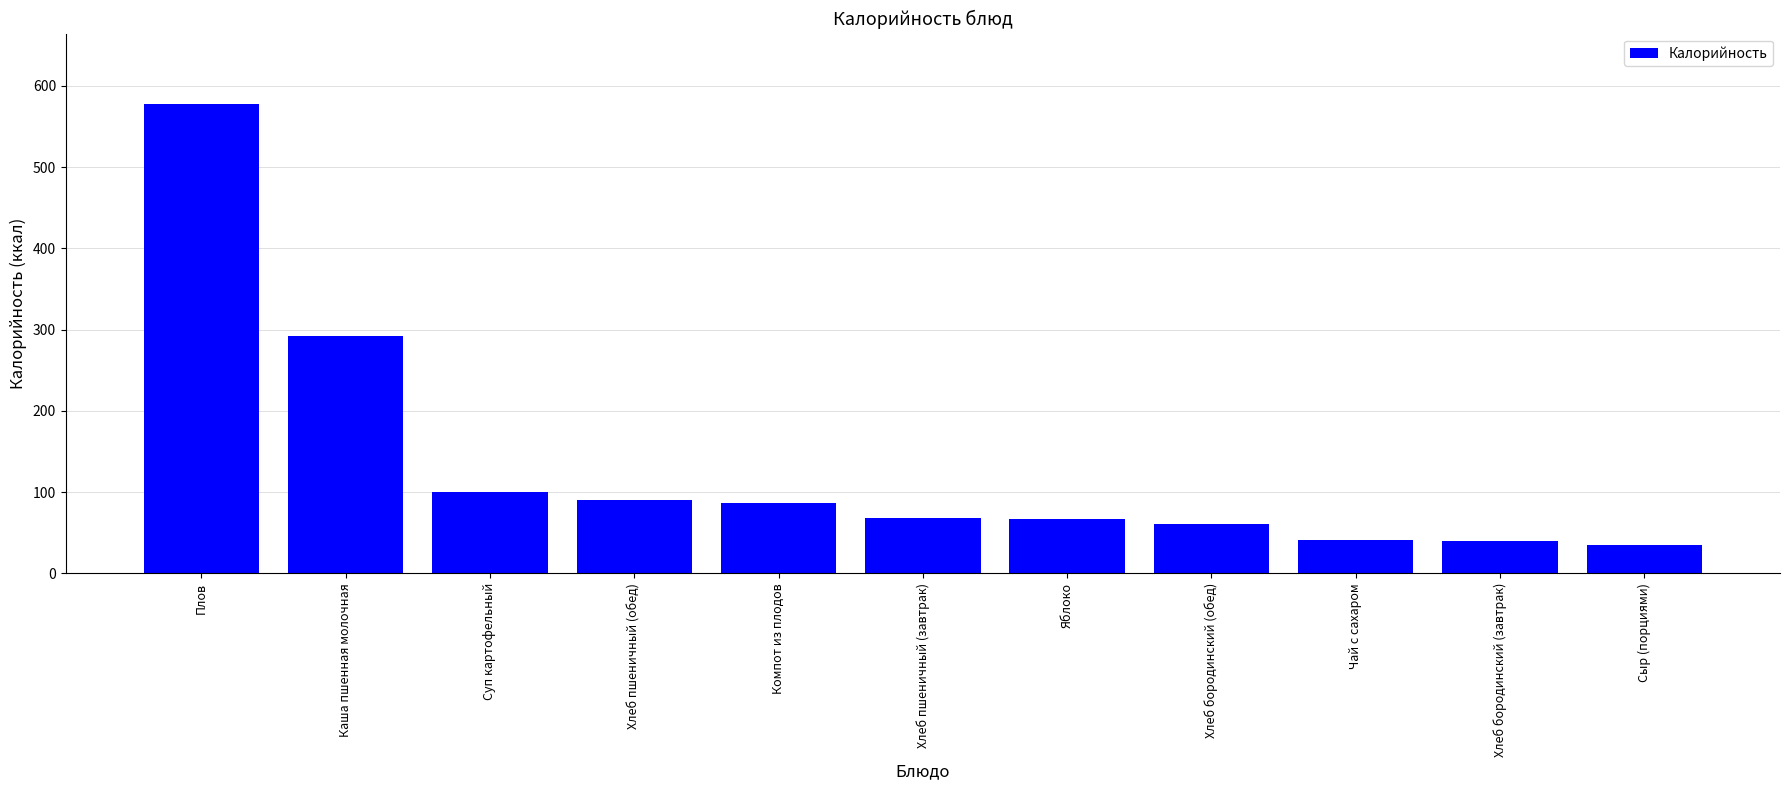

The chart shows a value of 65.3 at Хлеб бородинский (завтрак). True or false?

False